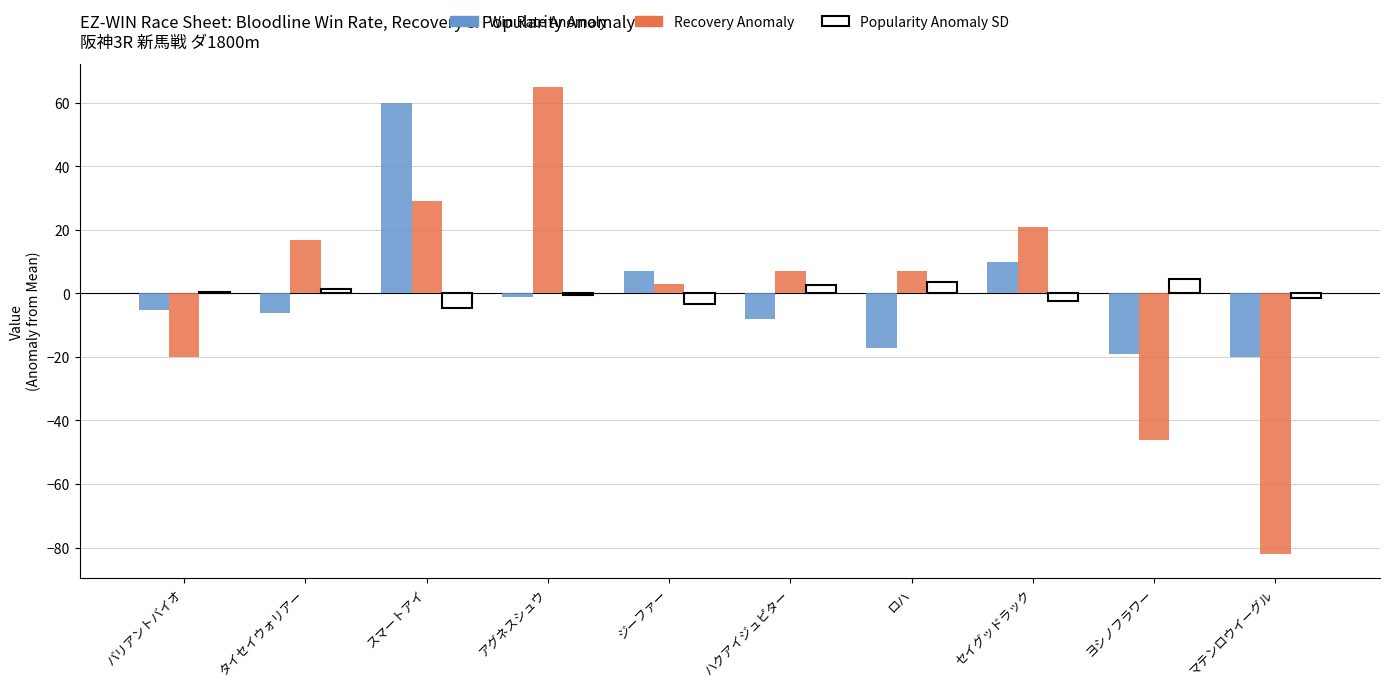

What position from the left is ヨシノフラワー?

9